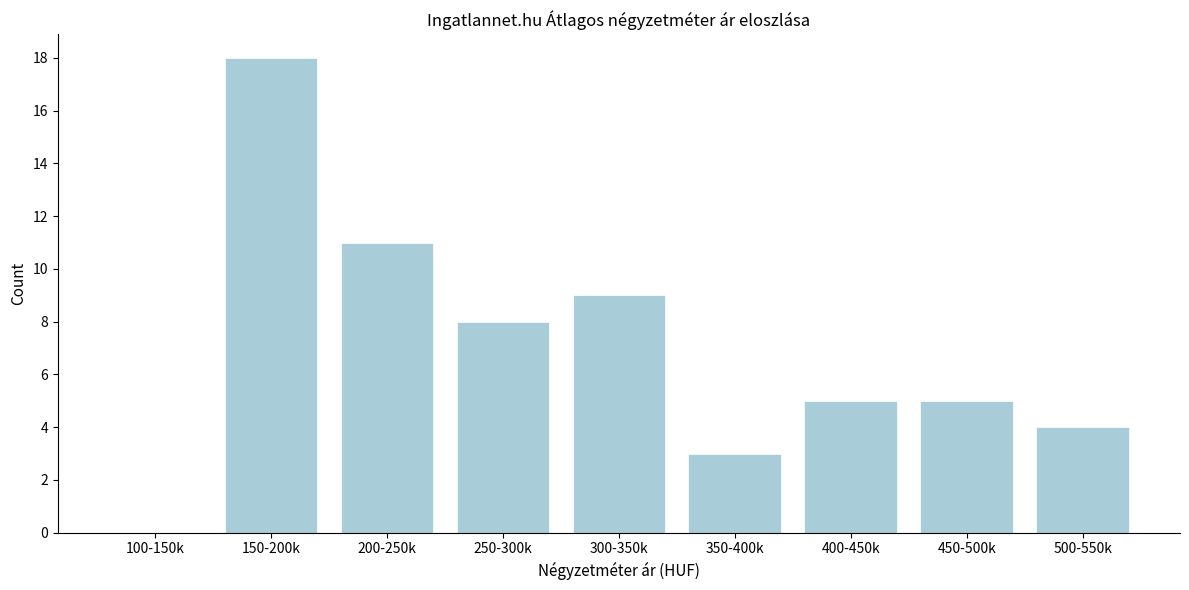

Reading right to left, list all the values displayed in this chart.

500-550k=4	450-500k=5	400-450k=5	350-400k=3	300-350k=9	250-300k=8	200-250k=11	150-200k=18	100-150k=0